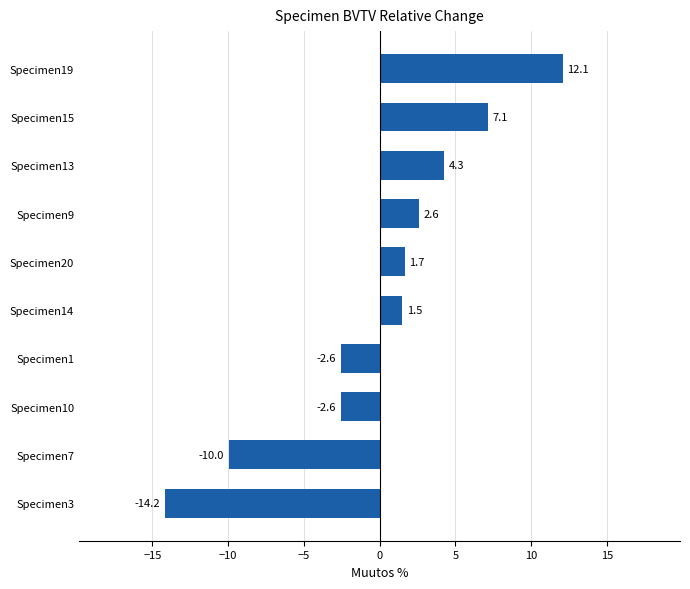

Is it true that the value at Specimen10 is -4.4?

False